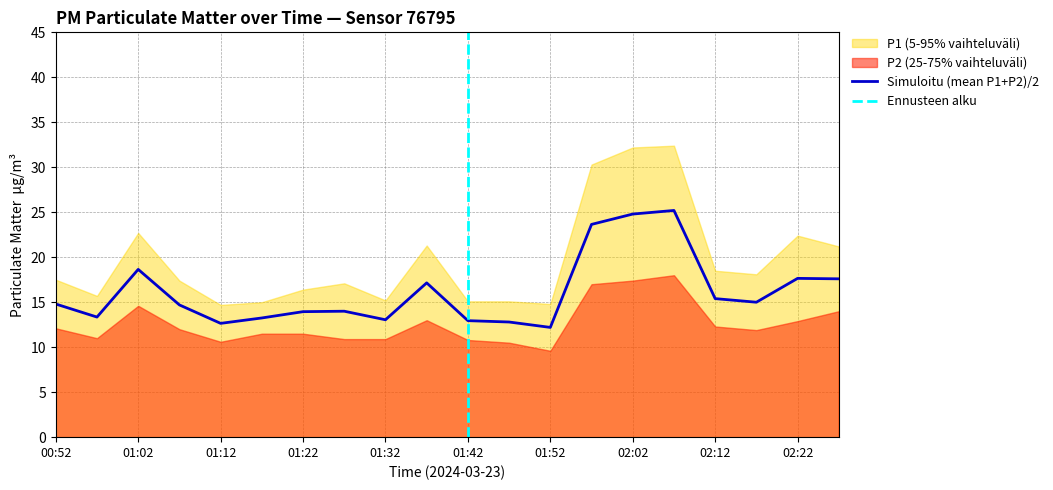

What is the sum of the values at 01:57 and 00:57?

37.0